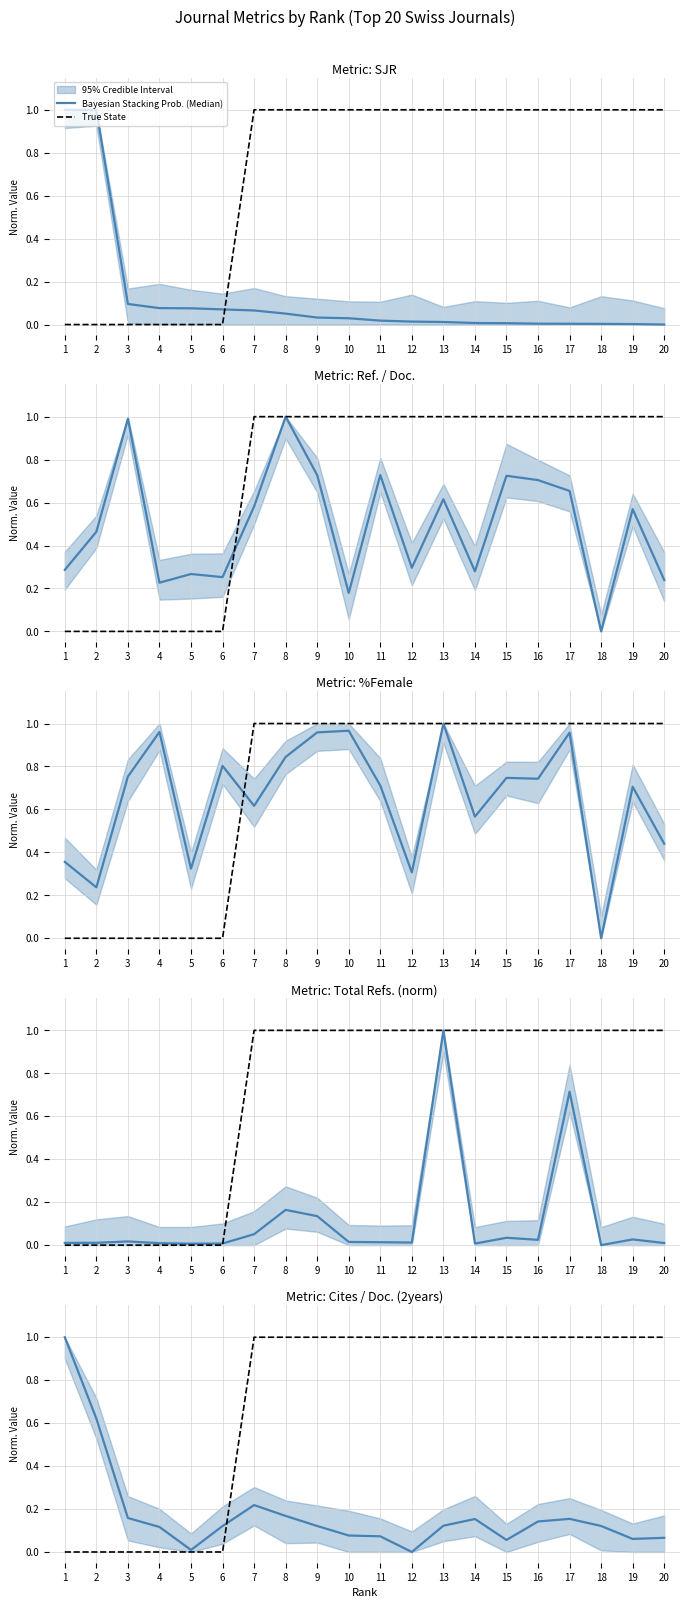

What is the value of the Bayesian Stacking Prob. (Median) point at the 9th from the left?

0.1